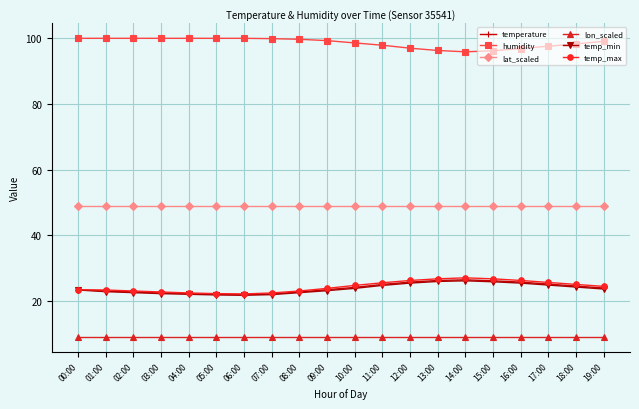

True or false: humidity has a value of 20.6 at 05:00.

False